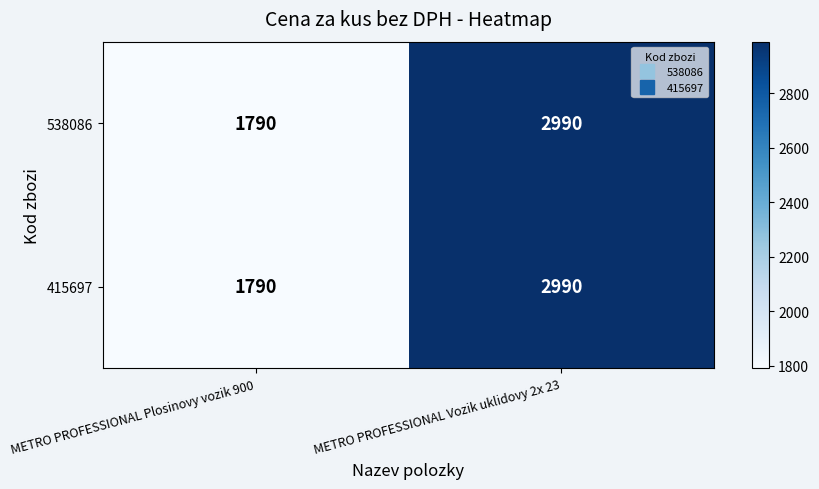

True or false: 538086 has a value of 1790 at METRO PROFESSIONAL Plosinovy vozik 900.

True